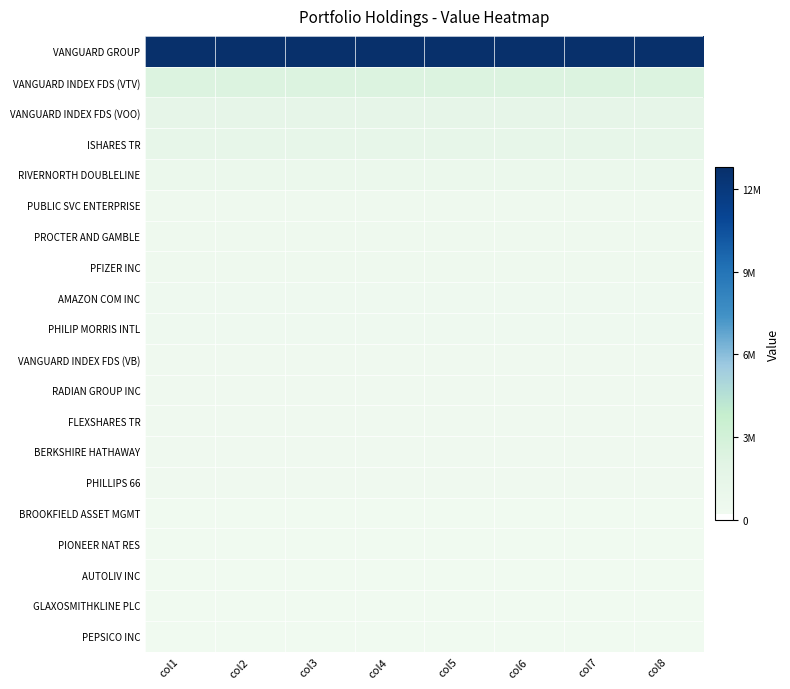

At how many categories does at least one series exceed 8592781?

8